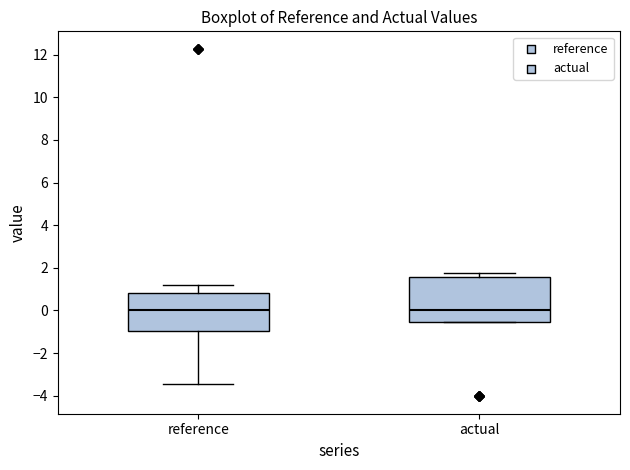

Where does the median line of the box for reference sit on the y-axis? The values are not printed on the chart, so give them approximately, as read against the axis.

0.0